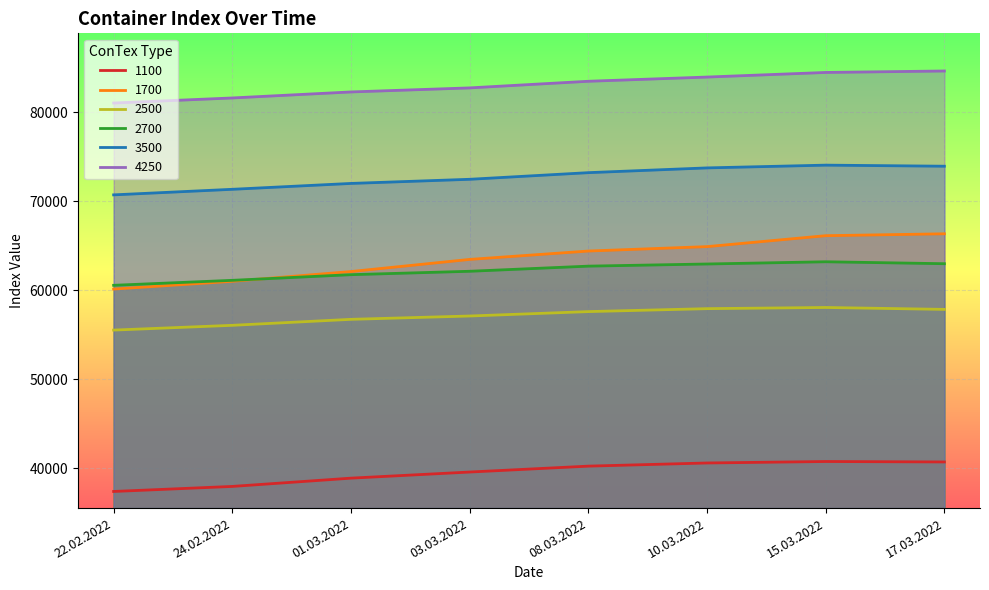

Reading right to left, what are all the values shown in this chart?

1100: 17.03.2022=40683	15.03.2022=40733	10.03.2022=40567	08.03.2022=40213	03.03.2022=39550	01.03.2022=38863	24.02.2022=37933	22.02.2022=37367
1700: 17.03.2022=66321	15.03.2022=66108	10.03.2022=64879	08.03.2022=64383	03.03.2022=63442	01.03.2022=62079	24.02.2022=60983	22.02.2022=60108
2500: 17.03.2022=57827	15.03.2022=58041	10.03.2022=57909	08.03.2022=57577	03.03.2022=57082	01.03.2022=56709	24.02.2022=56036	22.02.2022=55500
2700: 17.03.2022=62959	15.03.2022=63177	10.03.2022=62927	08.03.2022=62686	03.03.2022=62109	01.03.2022=61727	24.02.2022=61091	22.02.2022=60532
3500: 17.03.2022=73915	15.03.2022=74035	10.03.2022=73725	08.03.2022=73190	03.03.2022=72445	01.03.2022=71980	24.02.2022=71320	22.02.2022=70695
4250: 17.03.2022=84615	15.03.2022=84450	10.03.2022=83933	08.03.2022=83460	03.03.2022=82715	01.03.2022=82260	24.02.2022=81585	22.02.2022=81015